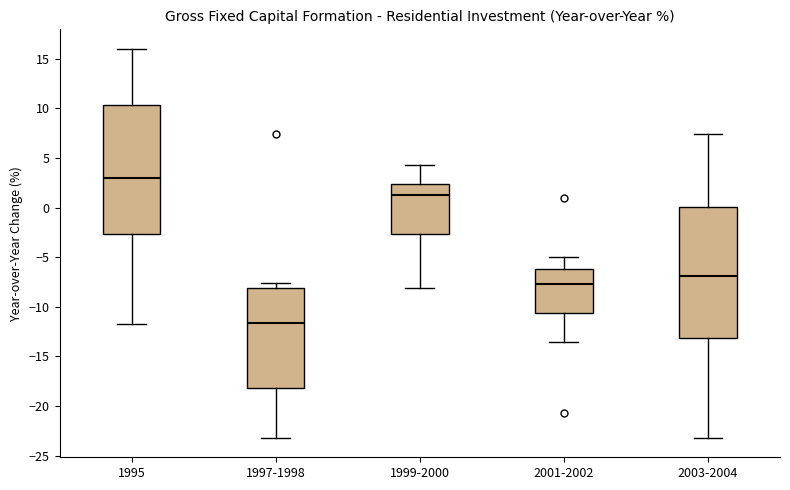

Reading left to right, transcribe this box plot: for each box, give where its median line is, the range the box spans, and where its two whiskers end, as read against the y-axis. The values are not printed on the chart, so give them approximately, as read against the axis.

1995: median 3.0, box -2.5 to 10.5, whiskers -11.5 to 16.0
1997-1998: median -11.5, box -18.0 to -8.0, whiskers -23.0 to -7.5
1999-2000: median 1.5, box -2.5 to 2.5, whiskers -8.0 to 4.5
2001-2002: median -7.5, box -10.5 to -6.0, whiskers -13.5 to -5.0
2003-2004: median -7.0, box -13.0 to 0.0, whiskers -23.0 to 7.5